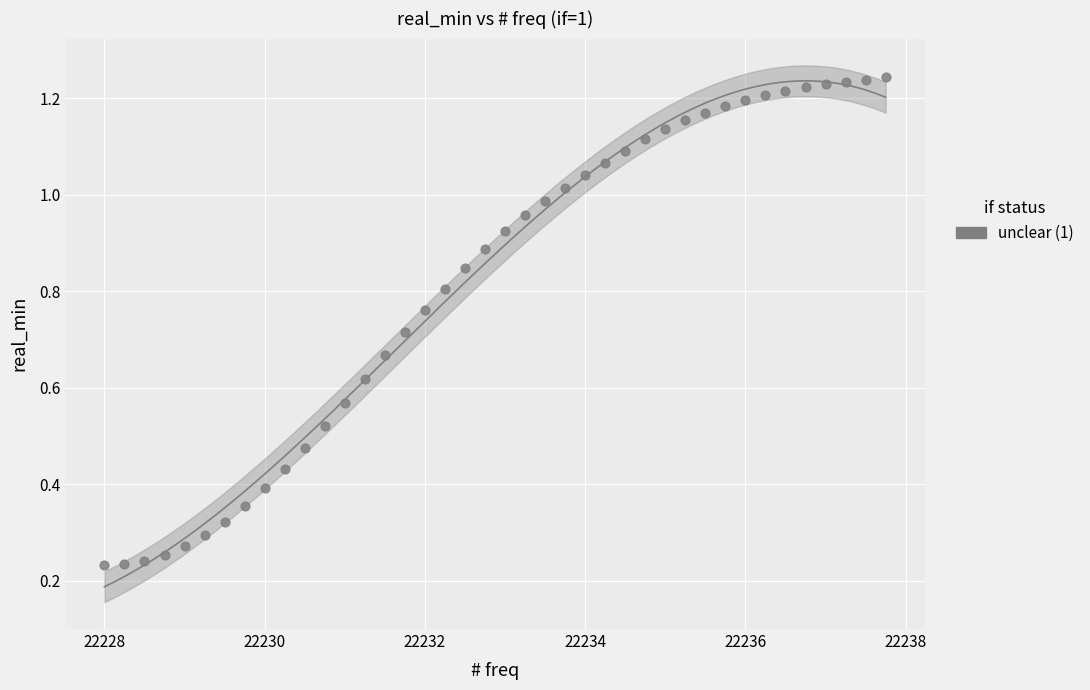

What is the range of X values (max minus min)?

9.8